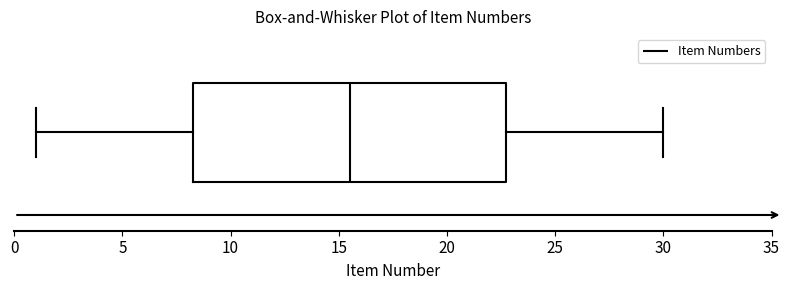

Read this box plot against the x-axis: the position of the median line, the range covered by the box, and the ends of both whiskers. The values are not printed on the chart, so give them approximately, as read against the axis.

median 15.5, box 8.5 to 23.0, whiskers 1.0 to 30.0